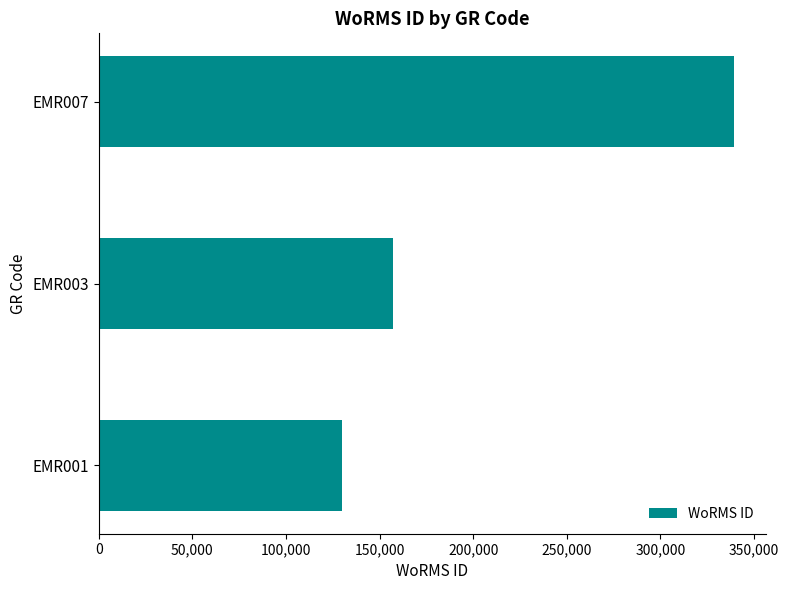

The value at EMR003 is 83464. True or false?

False